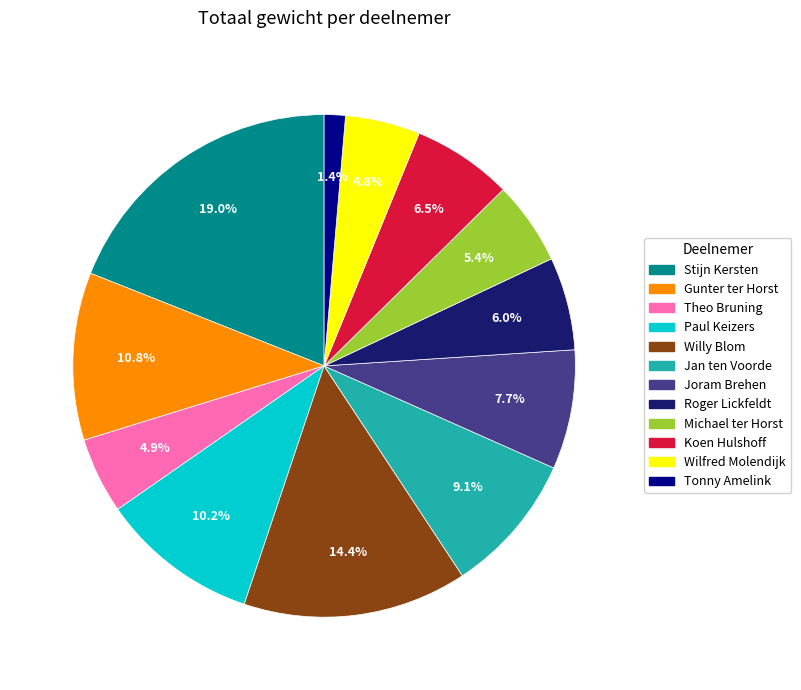

How much of the chart is everything except Willy Blom?

85.6%